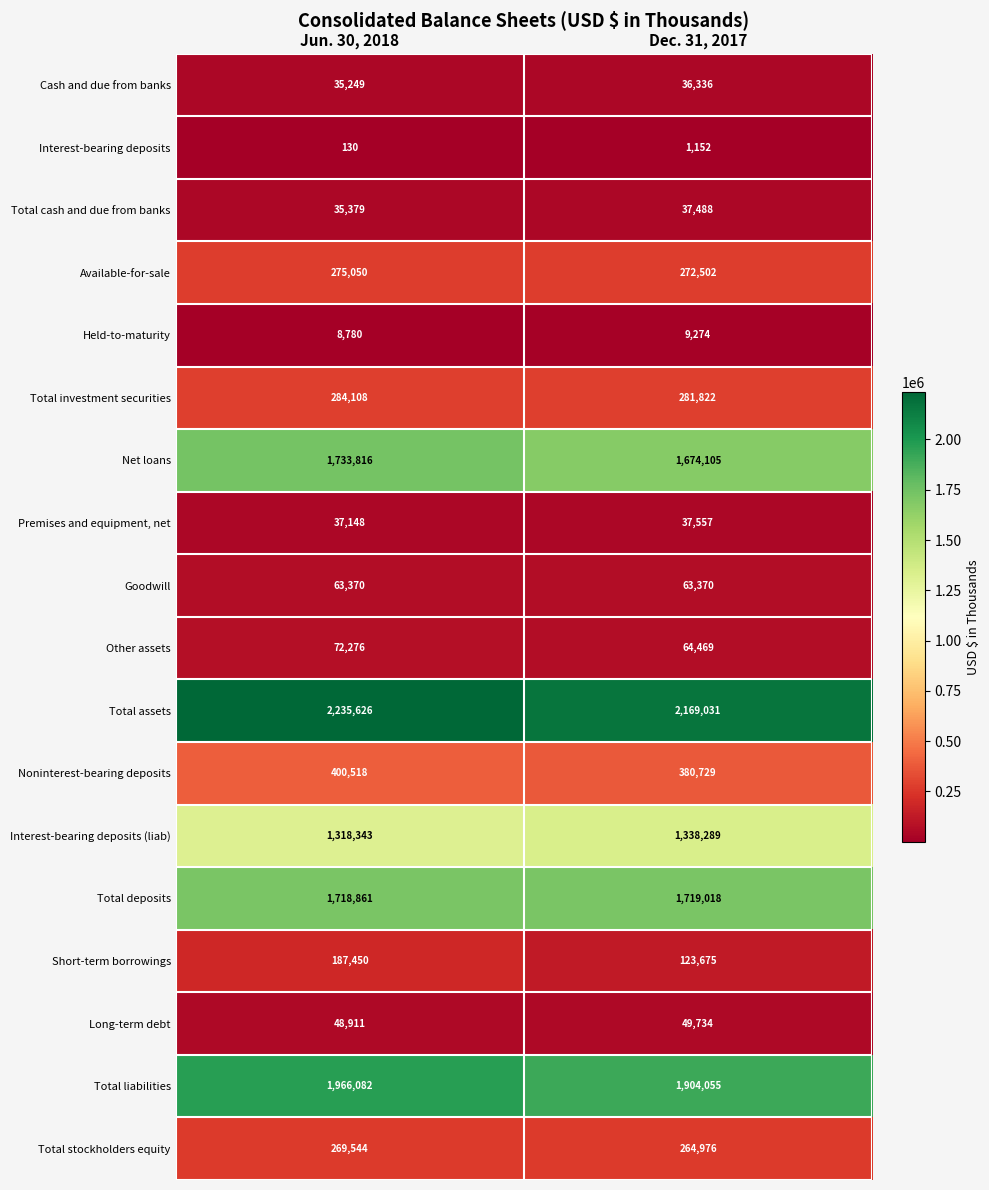

What is the average value of the Noninterest-bearing deposits series?

390624